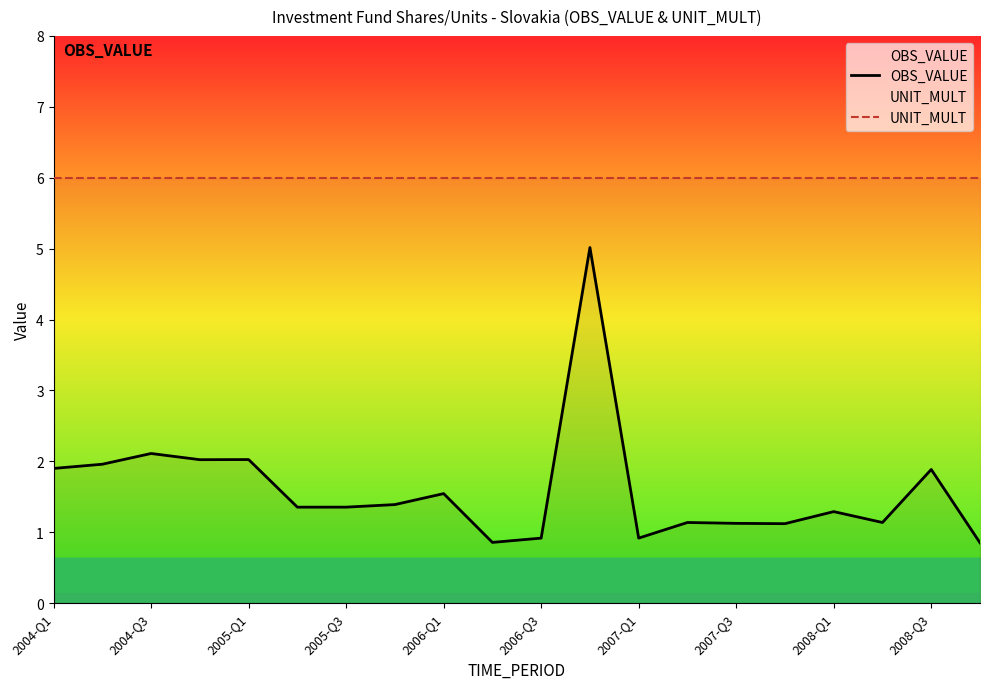

True or false: OBS_VALUE has a value of 1.4 at 2007-Q1.

False